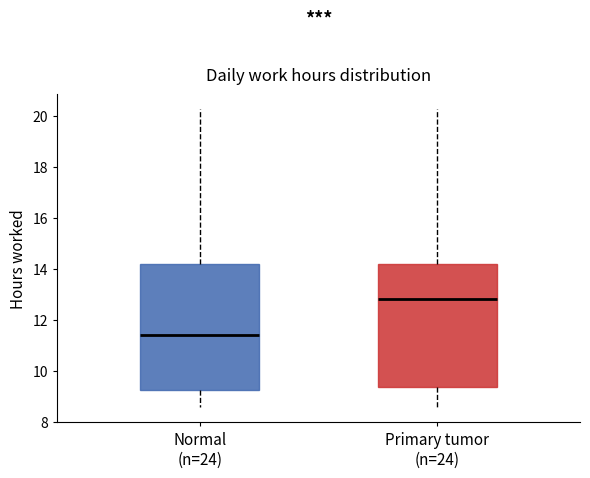

Where is the lower edge of the box for Normal (n=24) on the y-axis? The values are not printed on the chart, so give them approximately, as read against the axis.

9.2